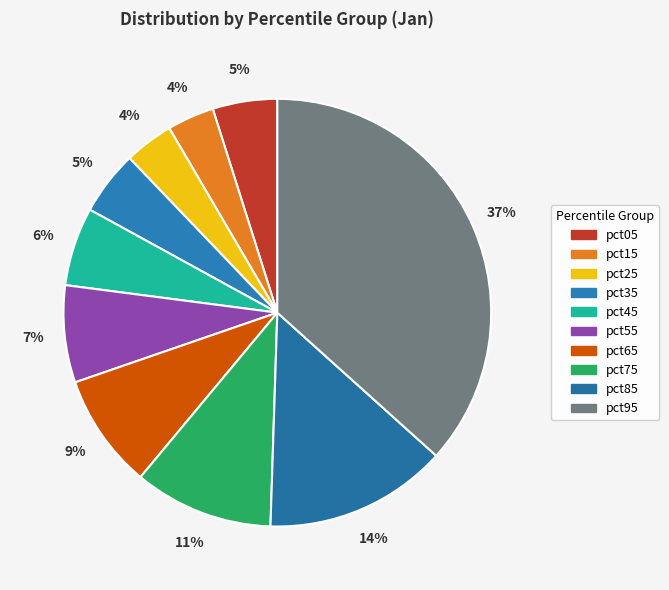

Which has a higher value, pct85 or pct65?

pct85